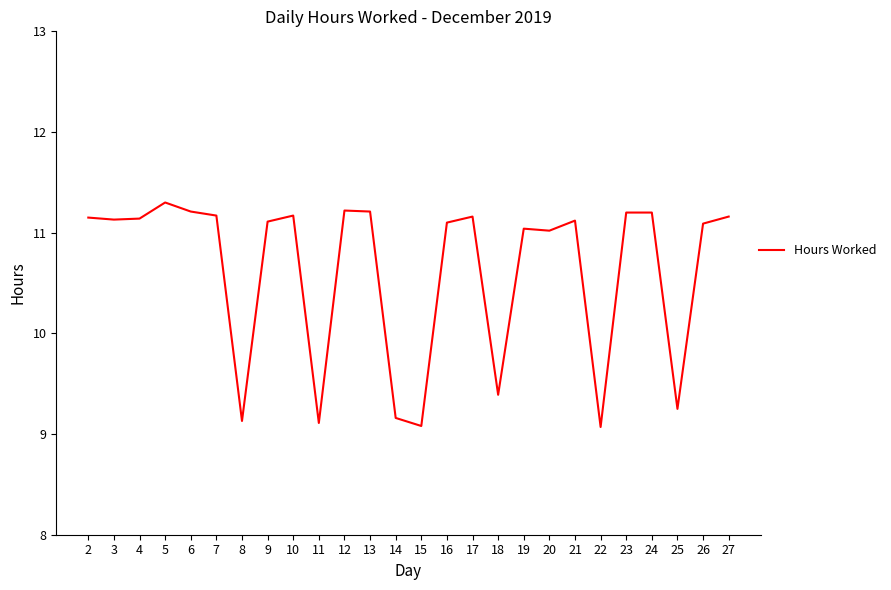

How many lines are shown in the chart?

1